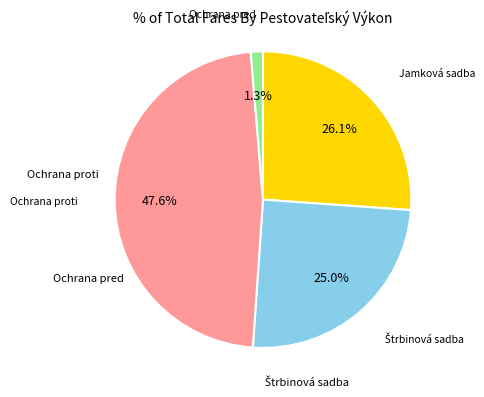

Approximately how many times larger is the value at Ochrana proti compared to Jamková sadba?

1.8